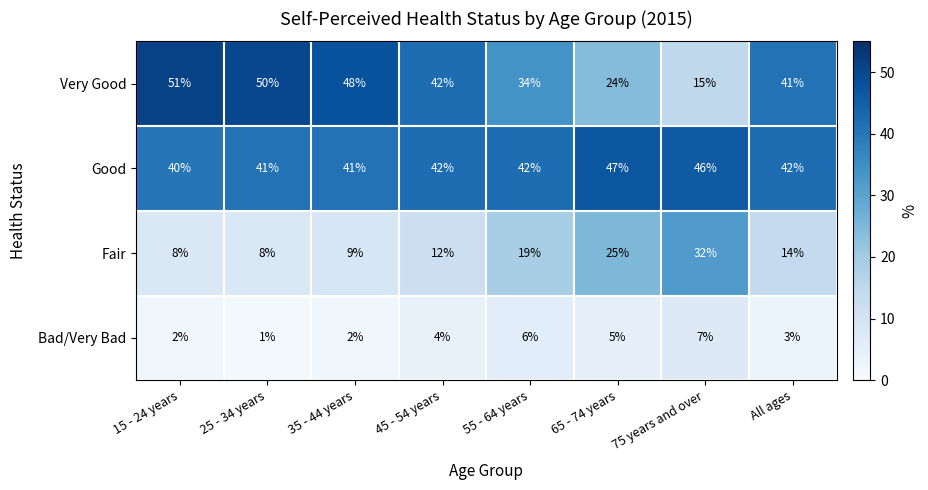

At how many categories does at least one series exceed 45?

5